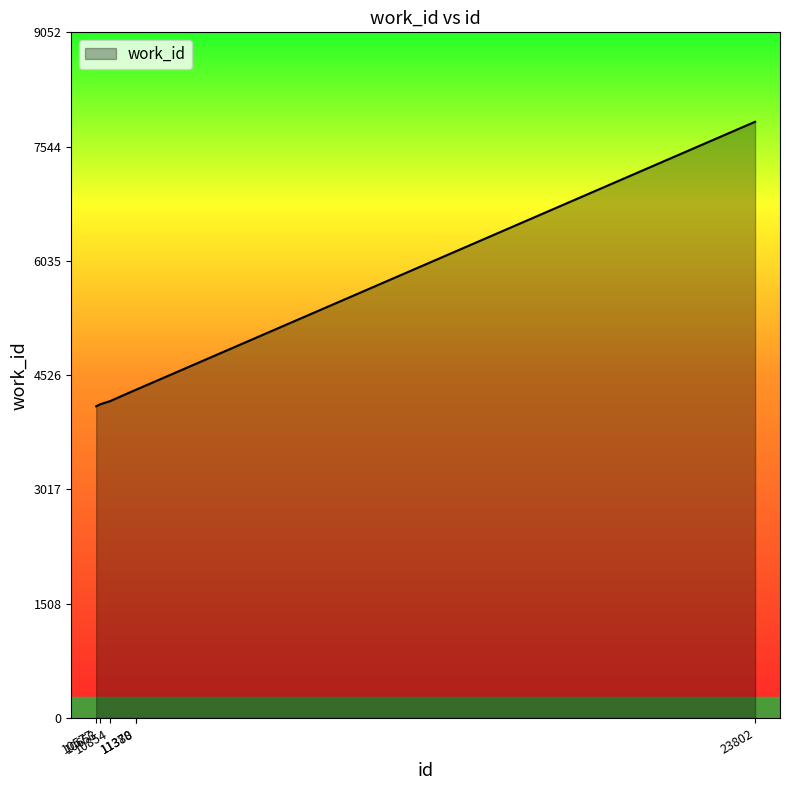

What is the greatest value displayed?

7872